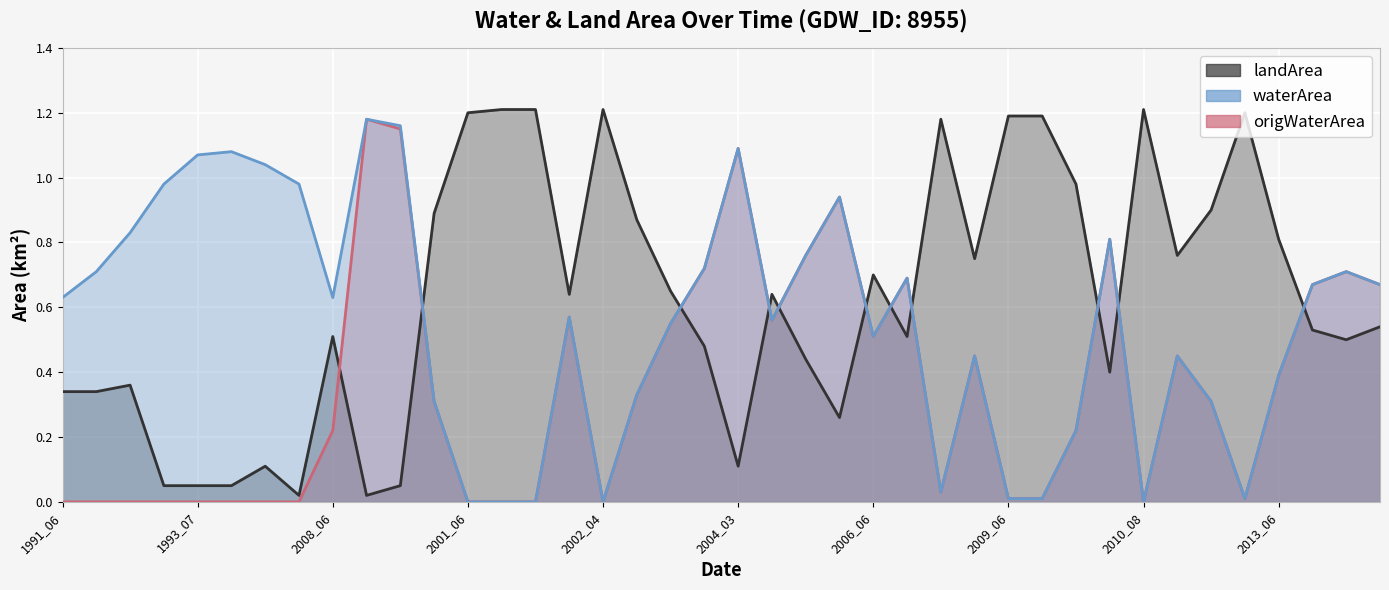

How many lines are shown in the chart?

3